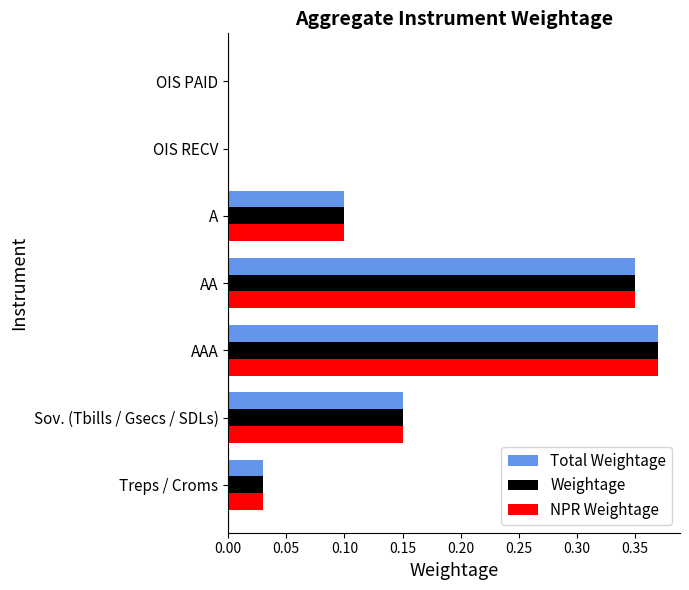

What is the total value across all series at AAA?

1.1